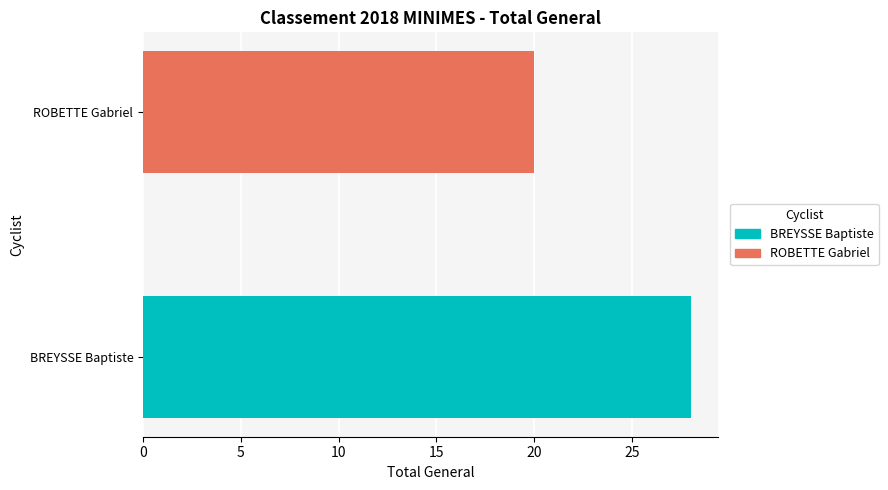

What is the minimum value for ROBETTE Gabriel?

20